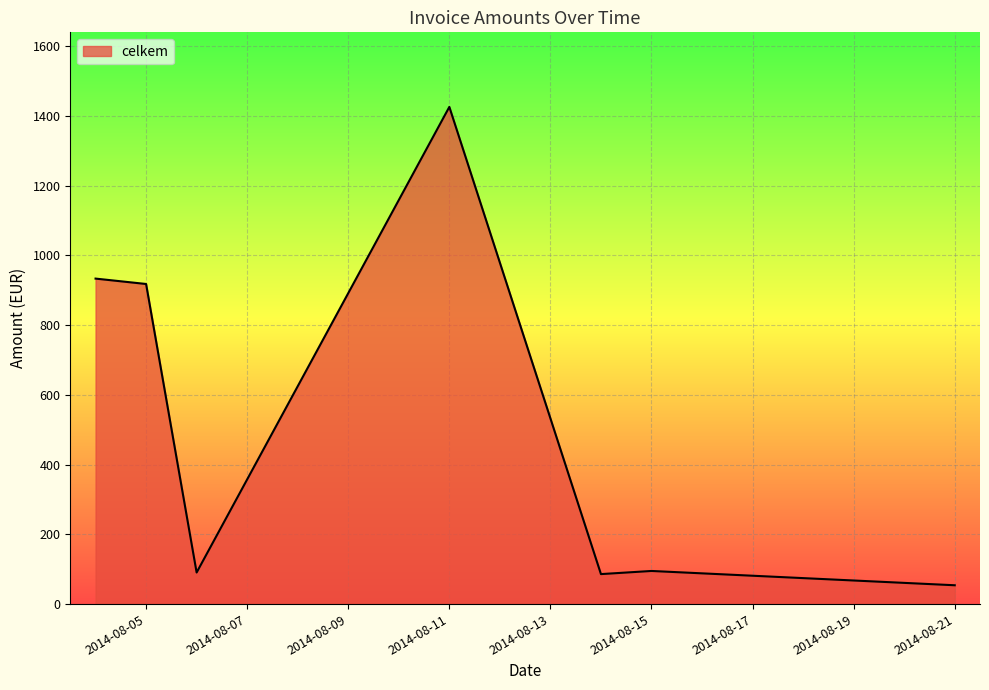

What is the average value?

514.7